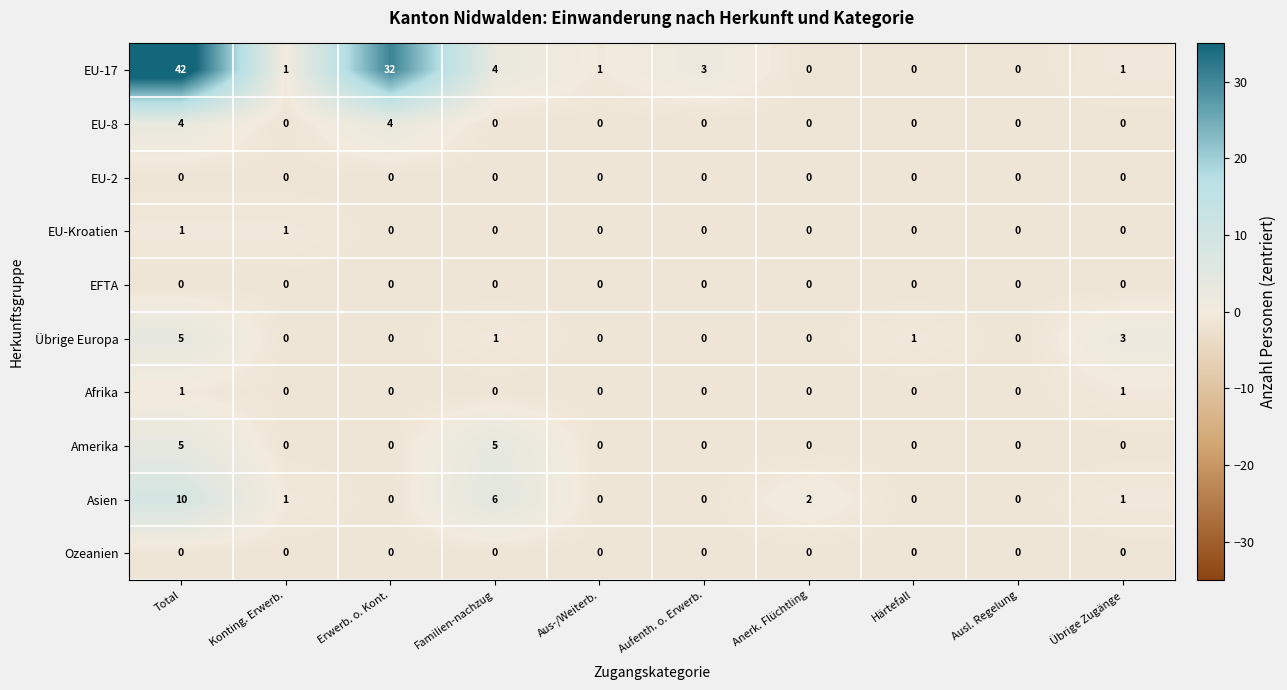

What is the spread (max minus min) of values at Familien-nachzug?

6